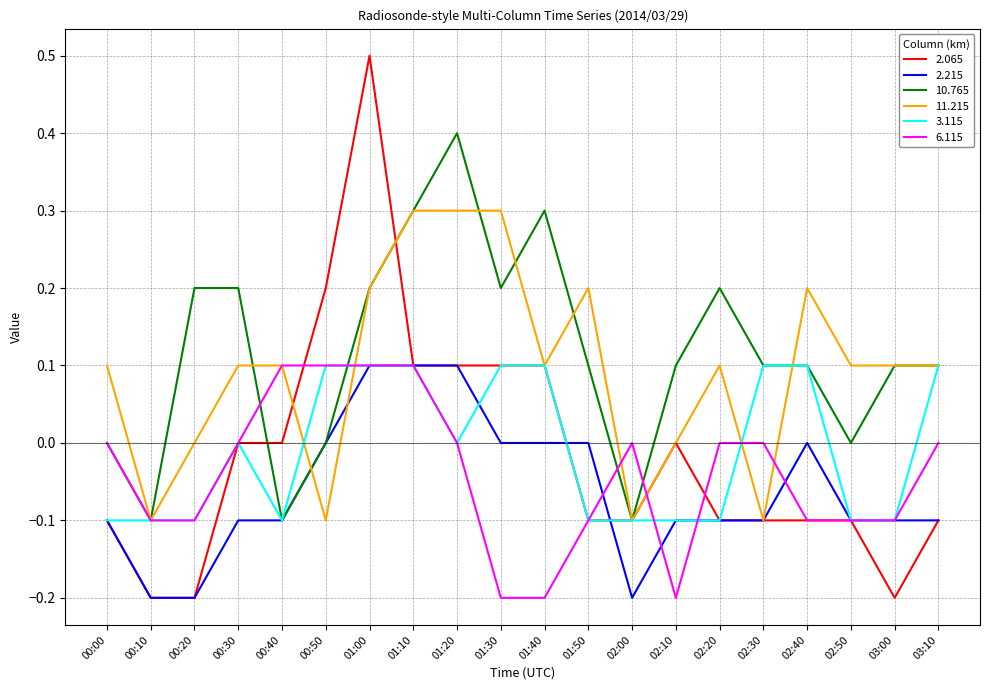

What is the maximum value shown in the chart?

0.5